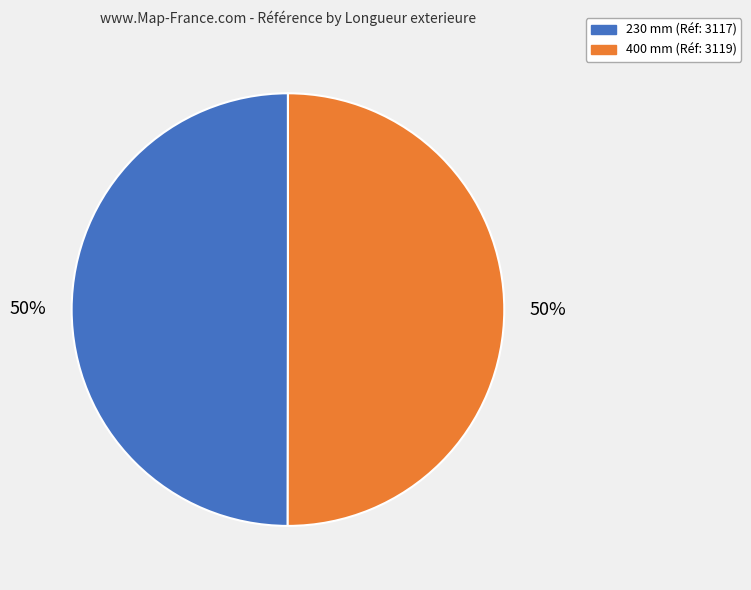

What percentage is the 400 mm slice, to the nearest percent?

50%